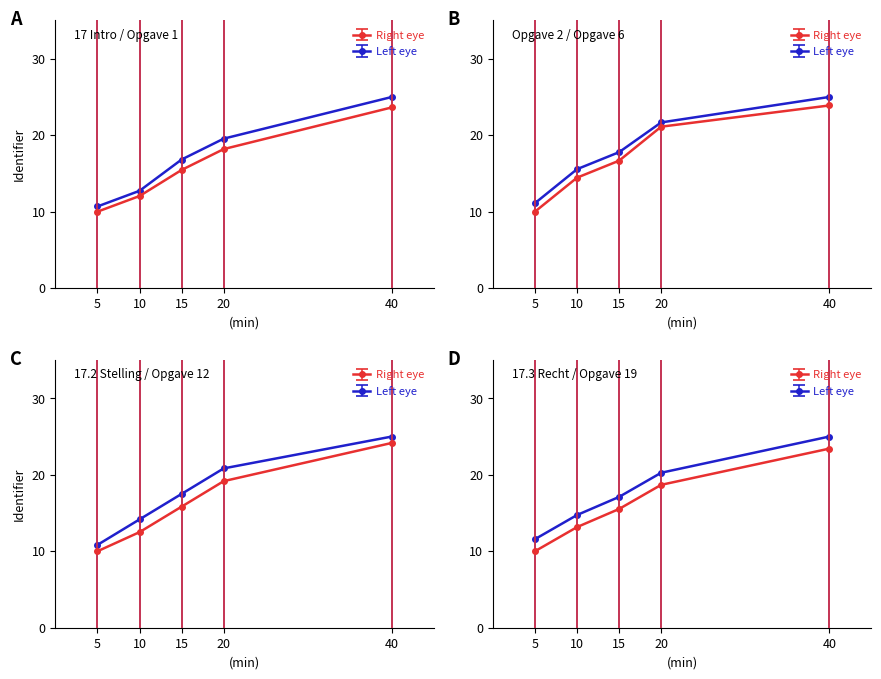

Reading right to left, extract all data points from this chart.

Right eye: 40=23.6	20=18.2	15=15.5	10=12.0	5=10.0
Left eye: 40=25.0	20=19.5	15=16.8	10=12.7	5=10.7